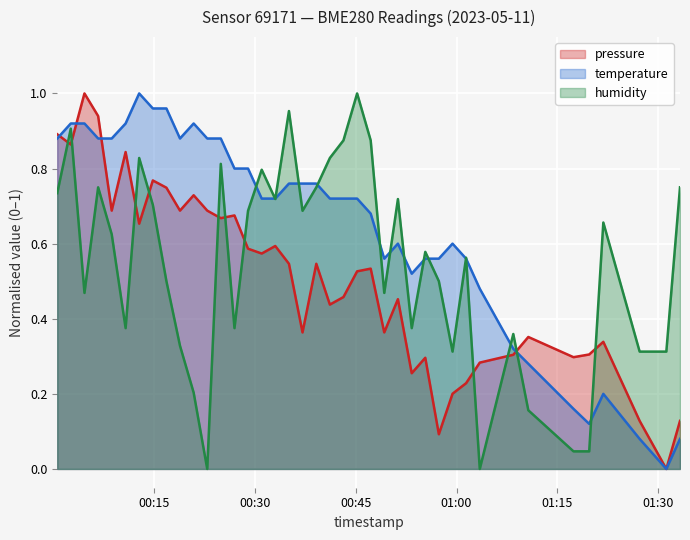

Which series has the largest total across all categories?

temperature